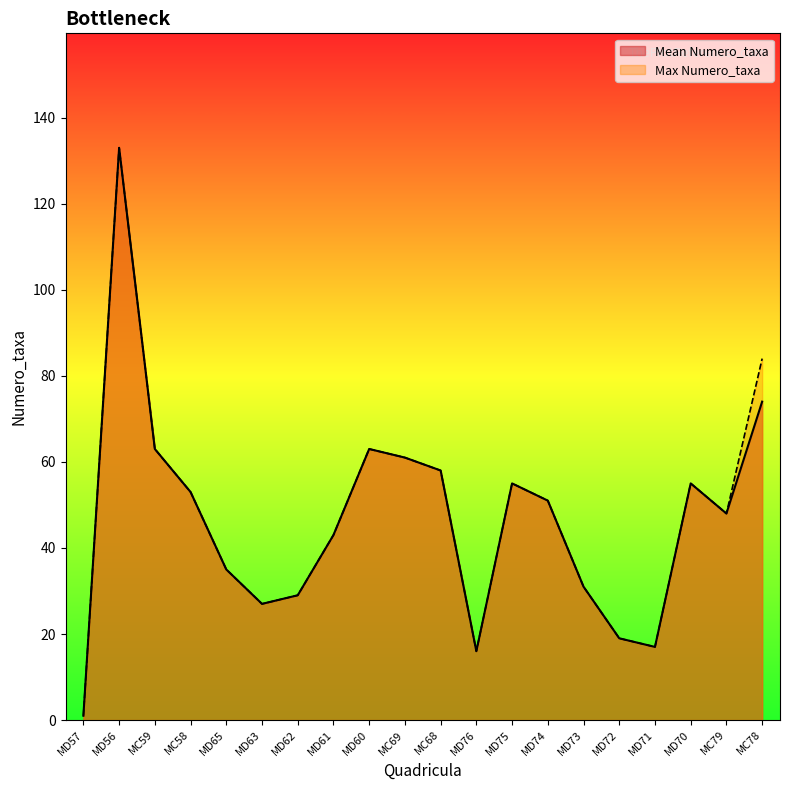

Reading left to right, list all the values displayed in this chart.

Mean Numero_taxa: 1	133	63	53	35	27	29	43	63	61	58	16	55	51	31	19	17	55	48	74
Max Numero_taxa: 1	133	63	53	35	27	29	43	63	61	58	16	55	51	31	19	17	55	48	84